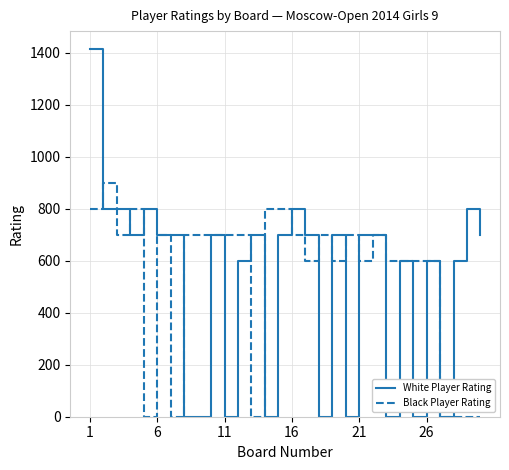

Reading left to right, extract all data points from this chart.

White Player Rating: 1412	800	800	700	800	700	700	0	0	700	0	600	700	0	700	800	700	0	700	0	700	700	0	600	0	600	0	600	800	700
Black Player Rating: 800	900	700	800	0	700	0	700	700	700	700	700	0	800	800	700	600	700	600	700	600	700	600	600	600	600	0	0	0	0